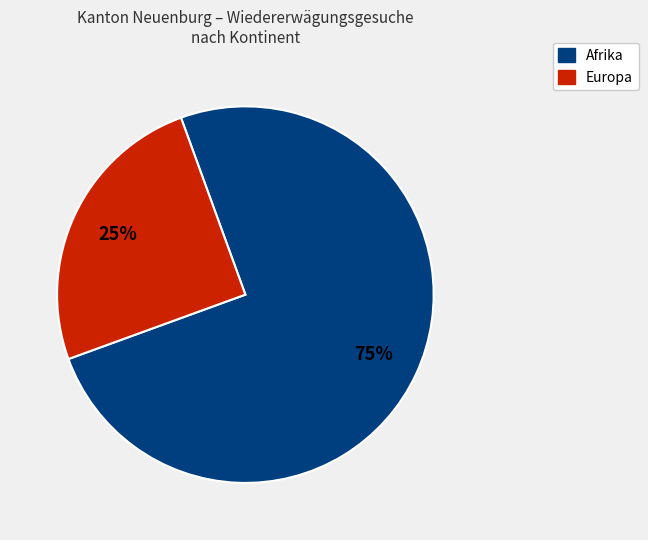

To the nearest percent, what is the average slice percentage?

50%